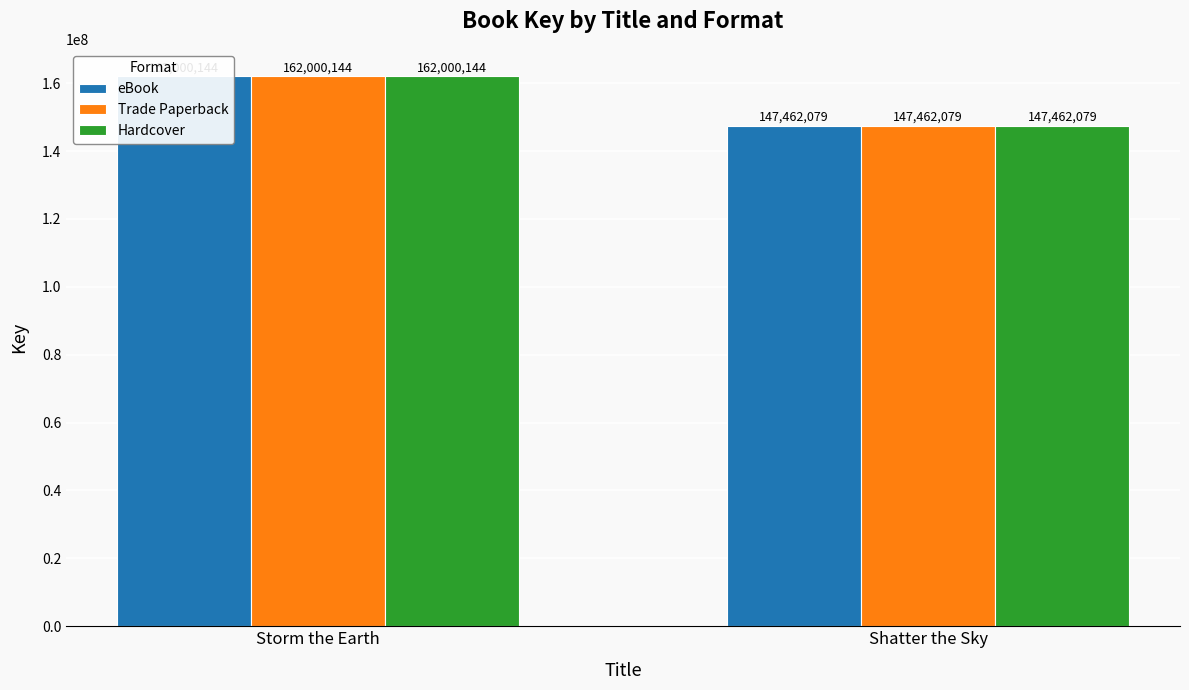

Which series has the largest total across all categories?

eBook